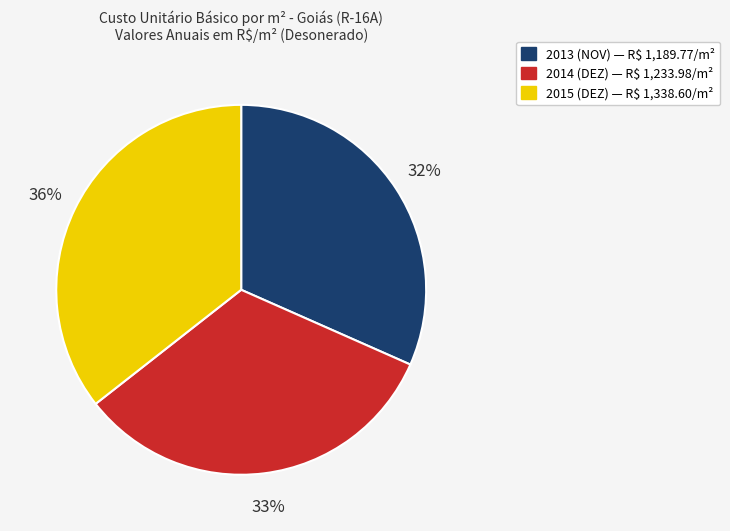

To the nearest percent, what is the average slice percentage?

33%